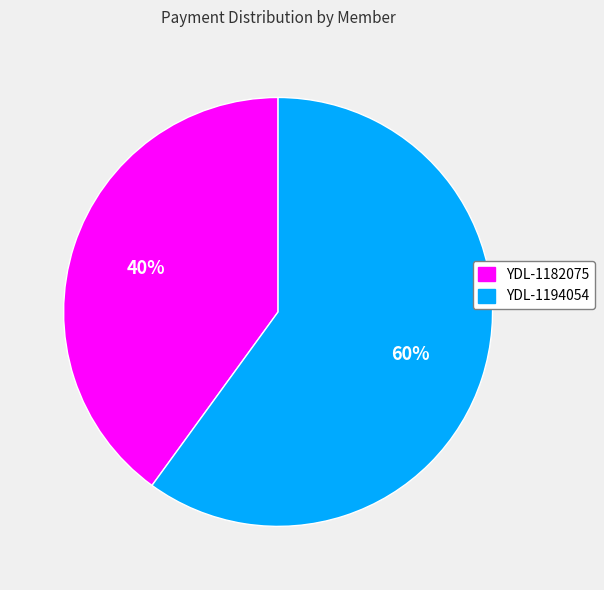

To the nearest percent, what is the average slice percentage?

50%